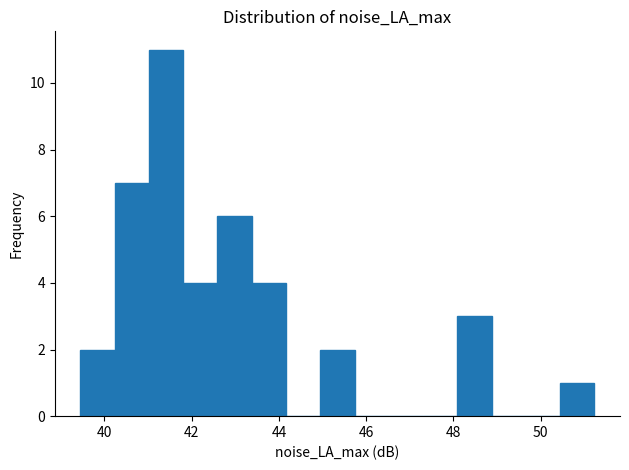

Read against the x-axis, roughly where is the centre of the tallest bar?

41.4